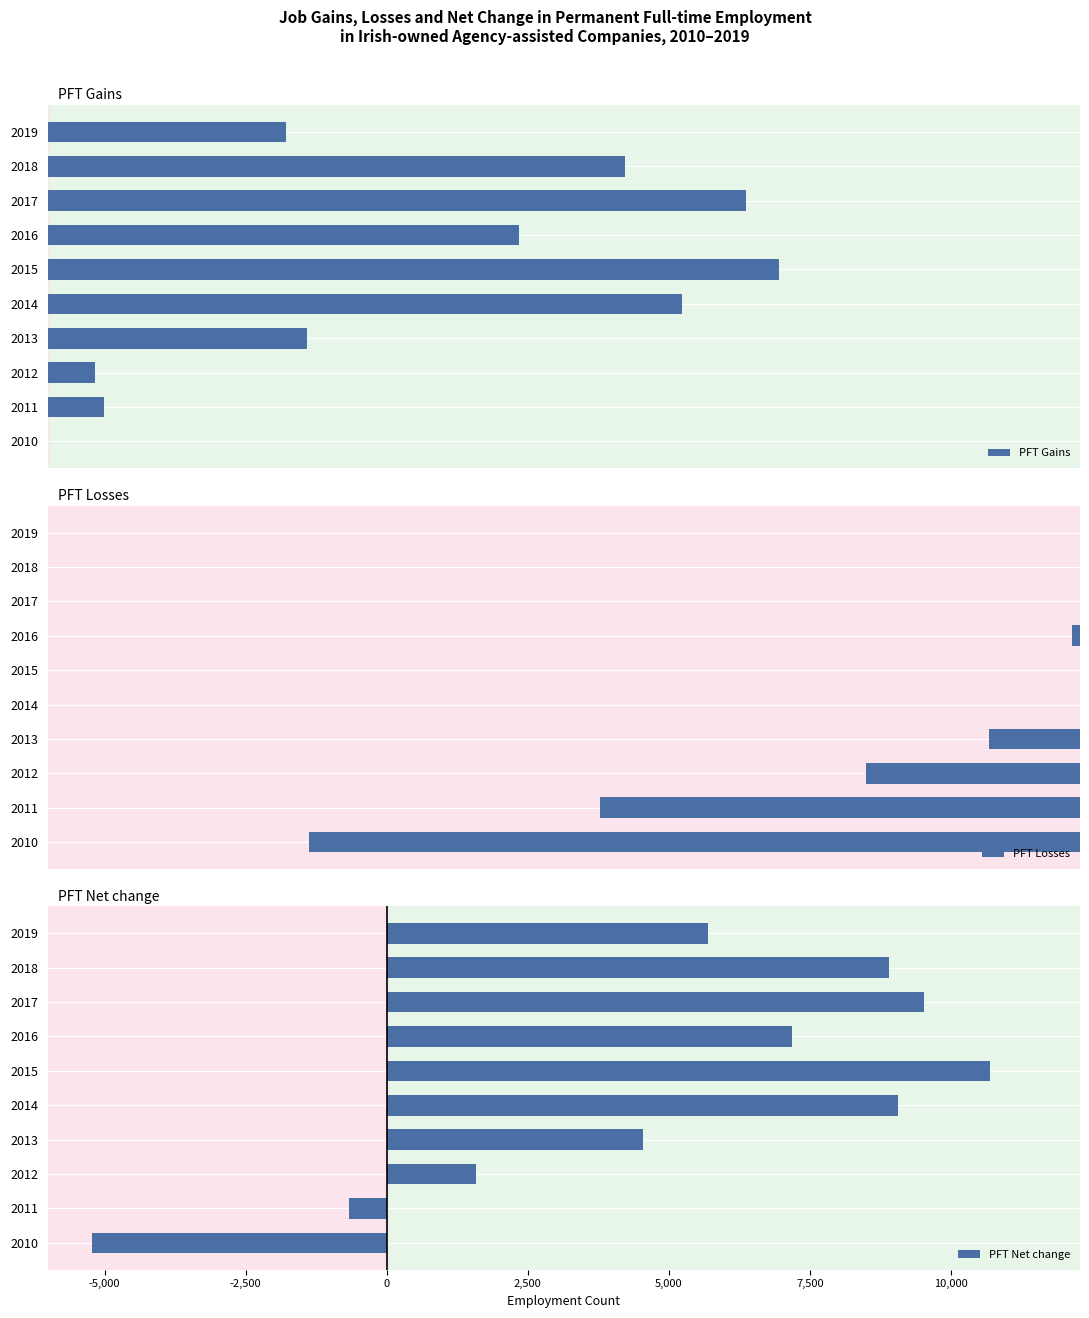

What is the smallest value displayed?

-15214